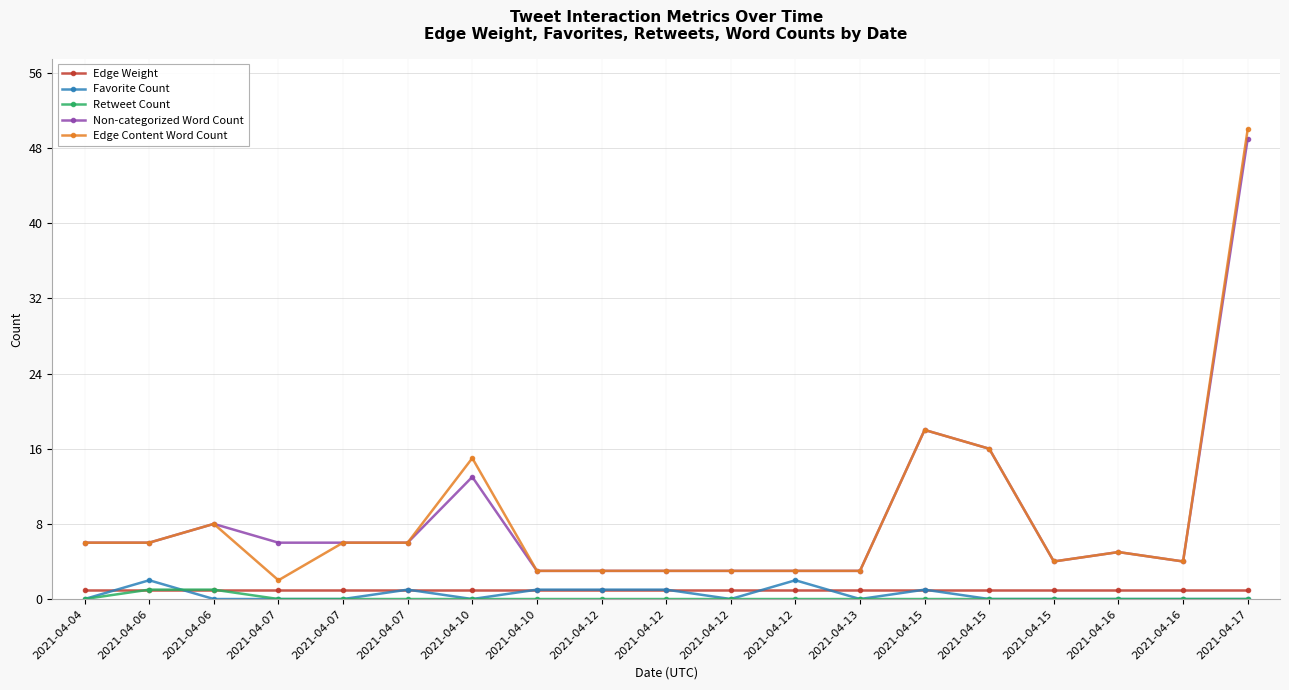

How many values in the Edge Content Word Count series are below 5?

9